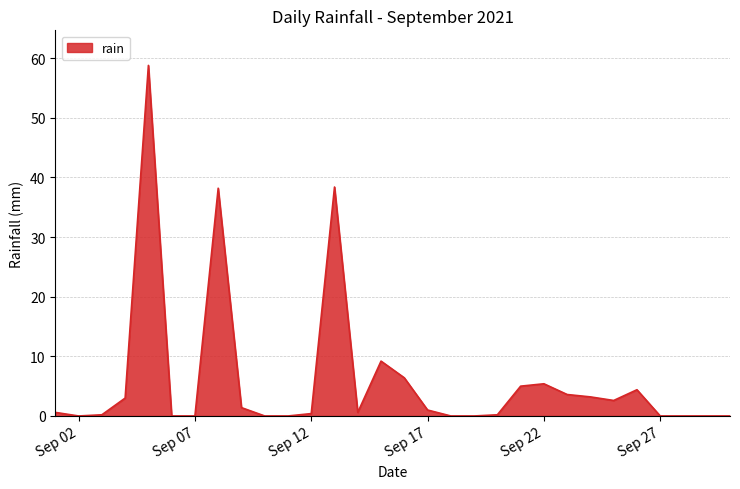

What is the maximum value shown in the chart?

58.8